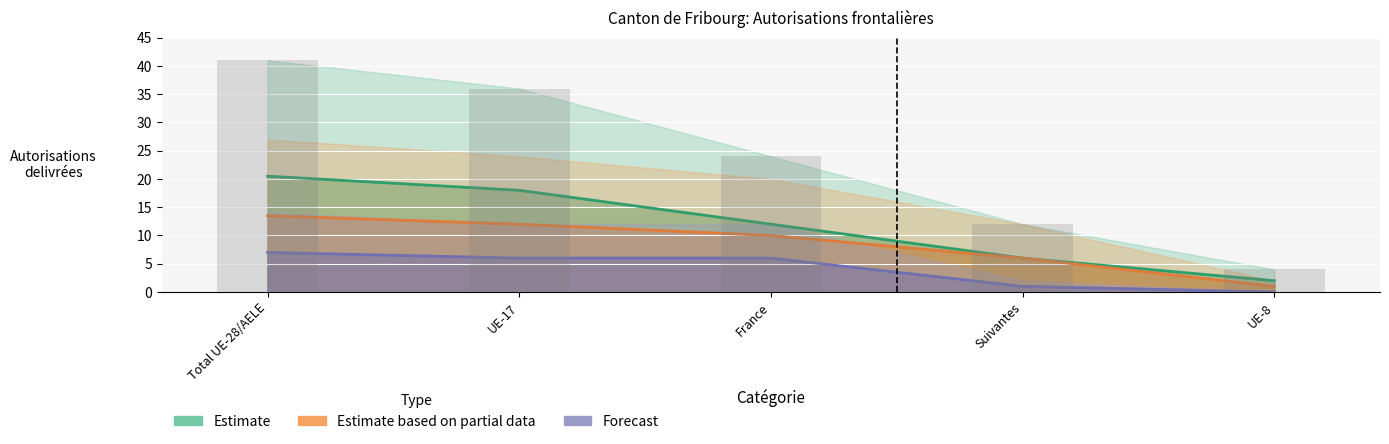

Which series has the largest range (max minus min)?

Estimate (Total)